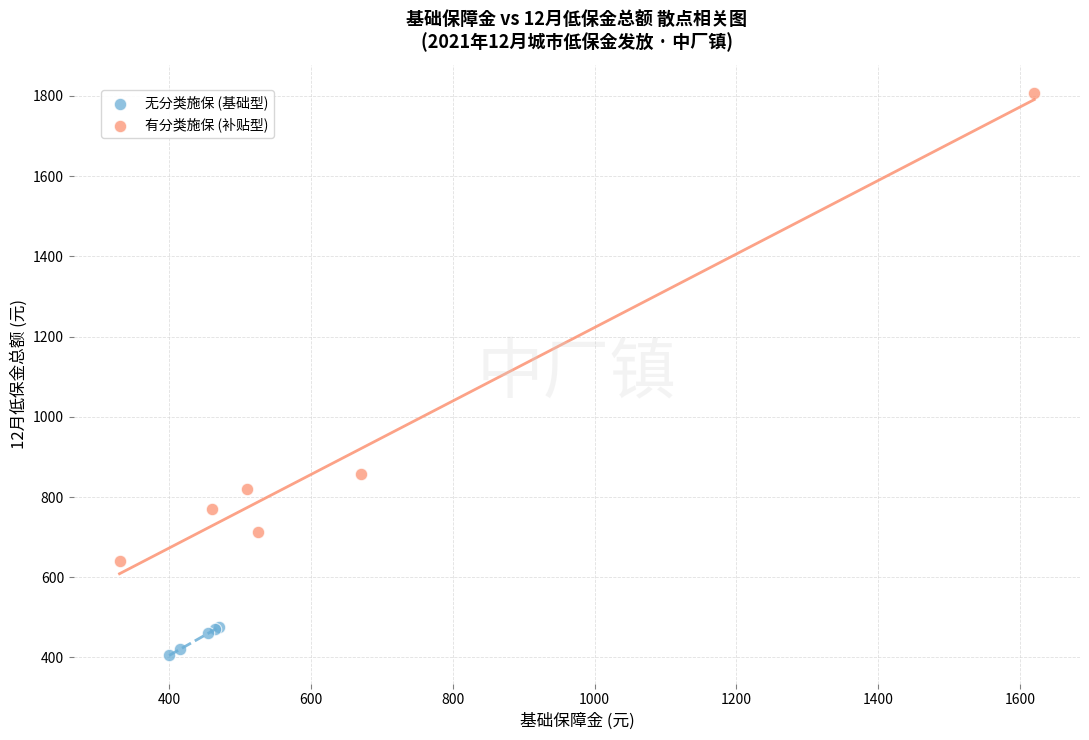

What are all the series names shown in the legend?

无分类施保 (基础型), 有分类施保 (补贴型)